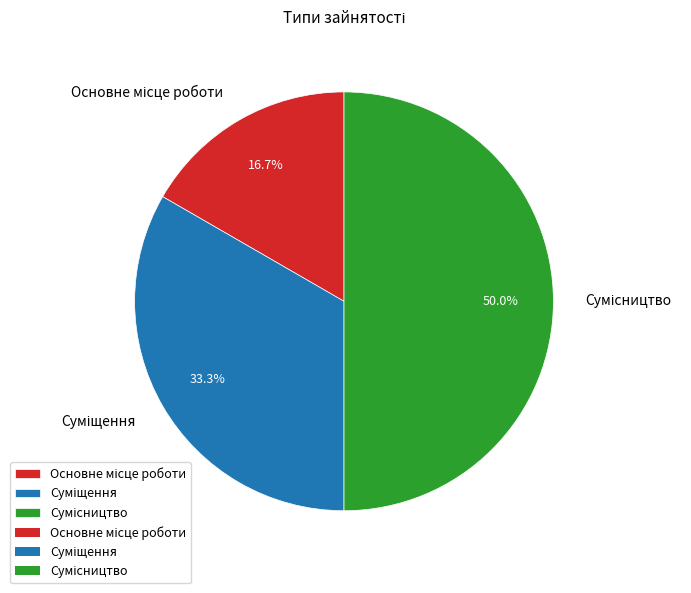

Count the number of slices in the pie.

3